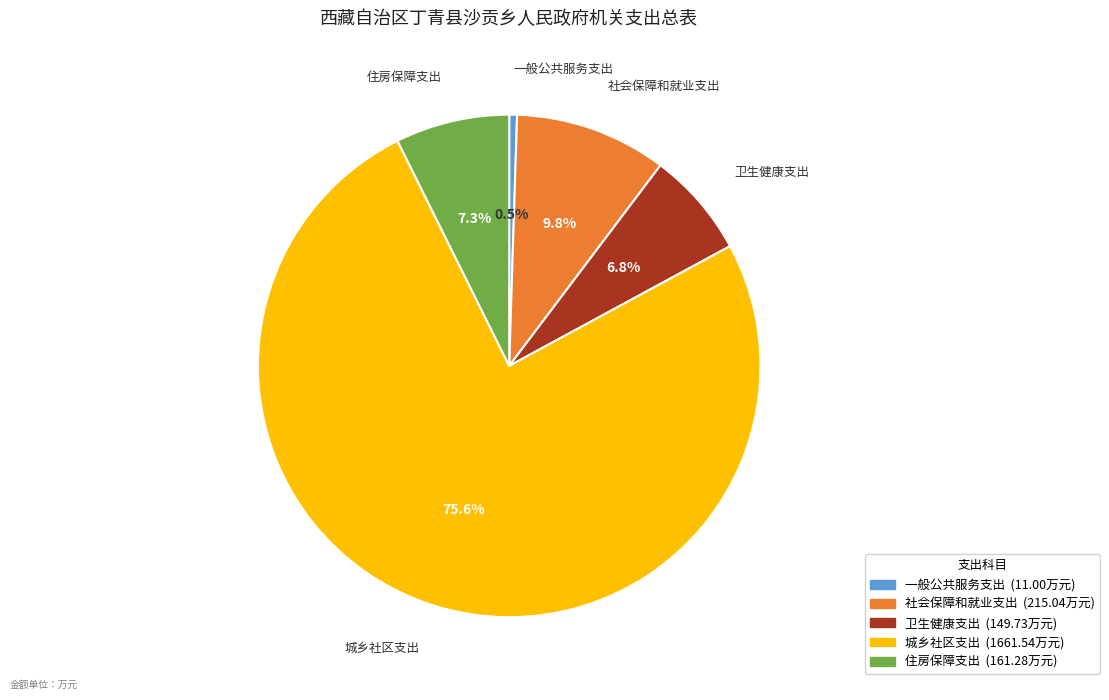

Which has a higher value, 住房保障支出 or 社会保障和就业支出?

社会保障和就业支出